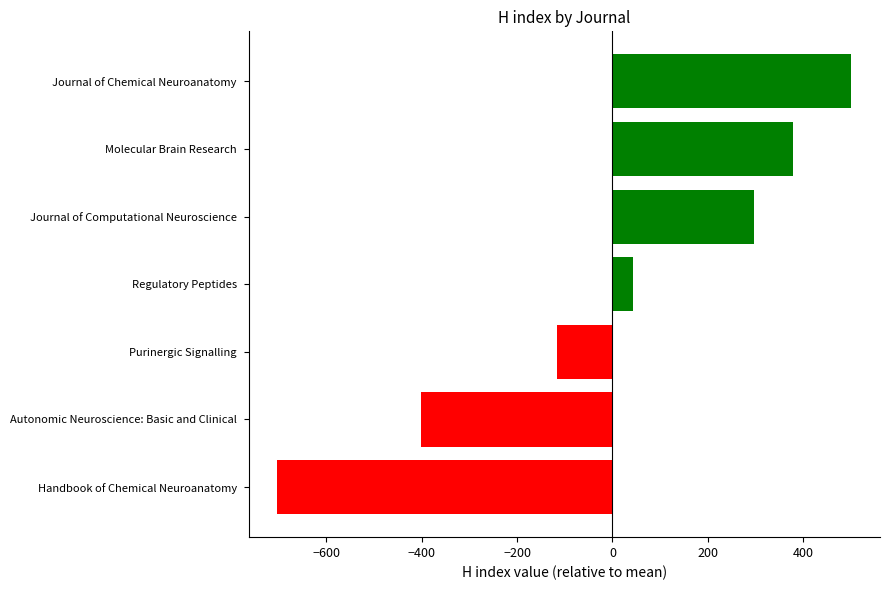

What is the sum of the values at Journal of Chemical Neuroanatomy and Handbook of Chemical Neuroanatomy?

-201.6